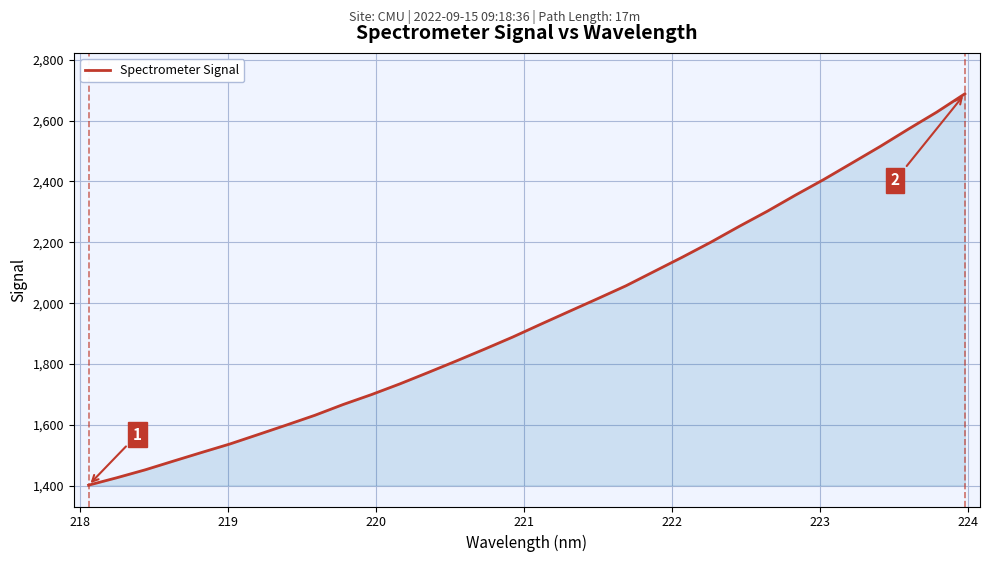

What is the difference between the maximum and minimum values?

1286.0